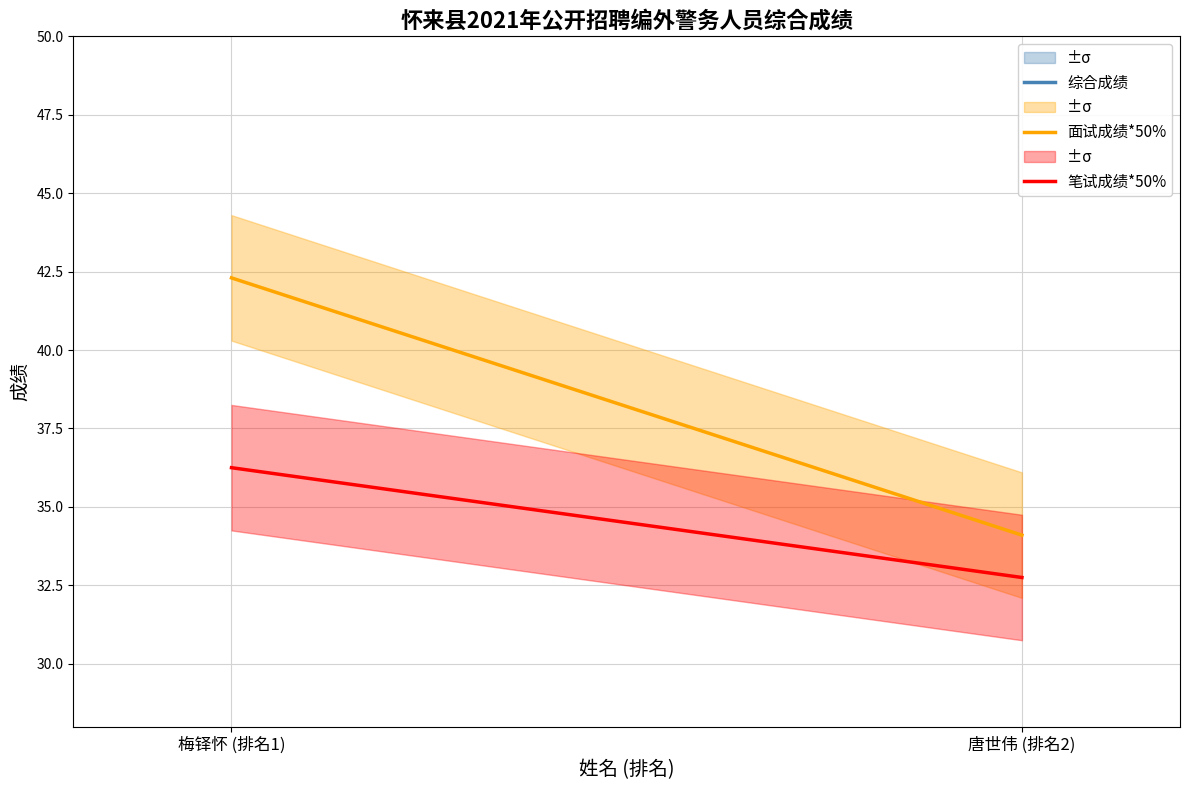

Which series has the widest spread of values?

综合成绩